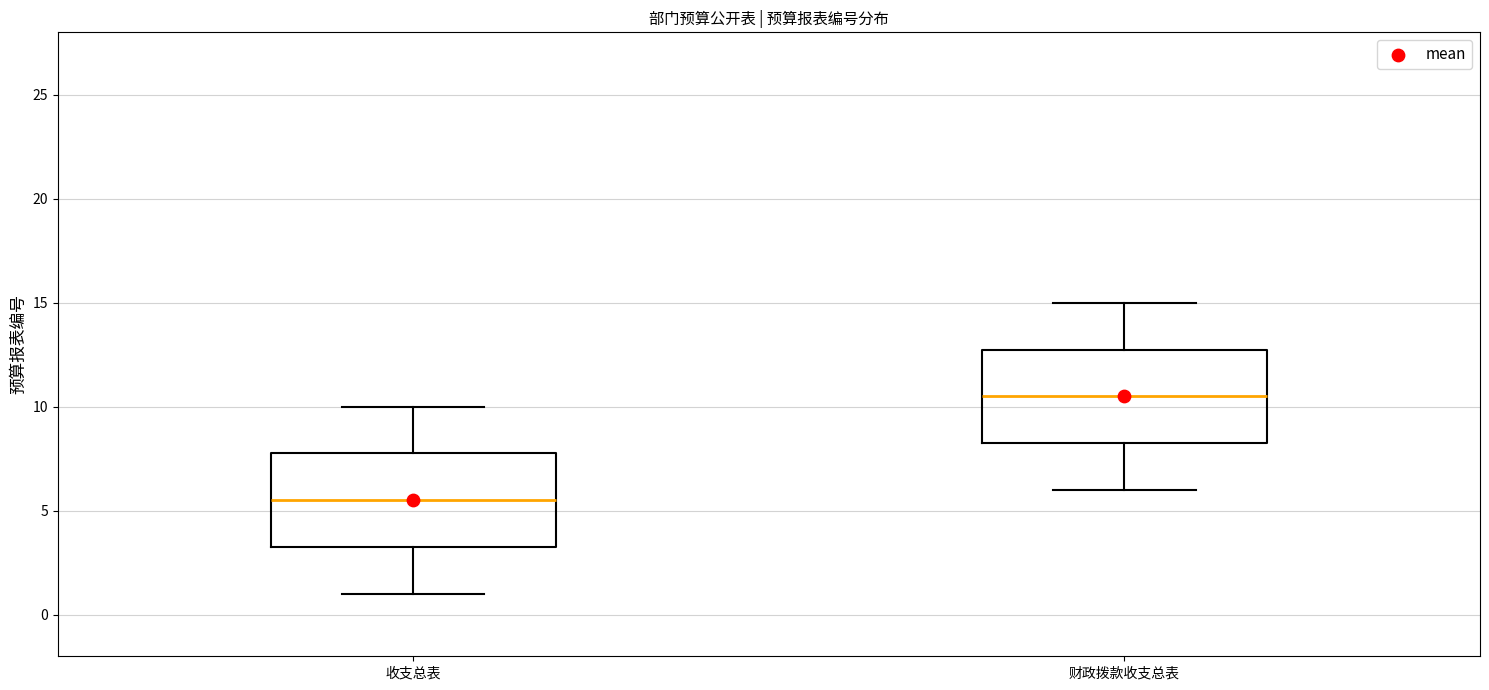

Reading left to right, read every box against the y-axis: the position of its median line, the range the box covers, and the ends of its whiskers. The values are not printed on the chart, so give them approximately, as read against the axis.

收支总表: median 5.5, box 3.5 to 8.0, whiskers 1.0 to 10.0
财政拨款收支总表: median 10.5, box 8.5 to 13.0, whiskers 6.0 to 15.0